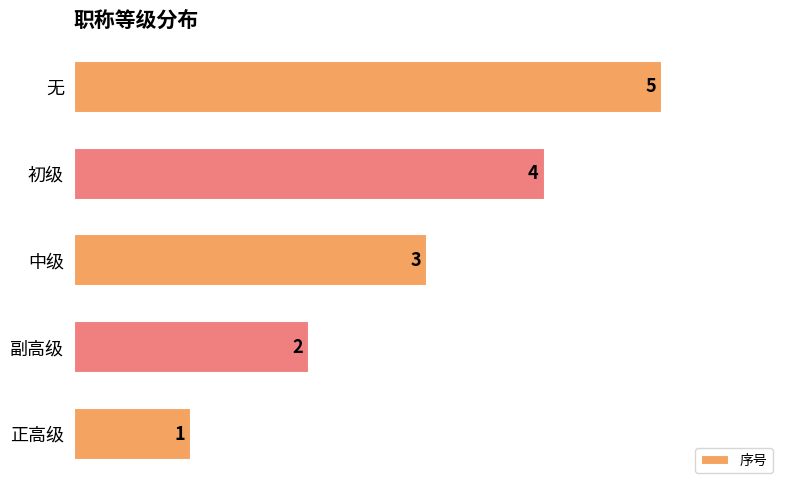

What is the average value?

3